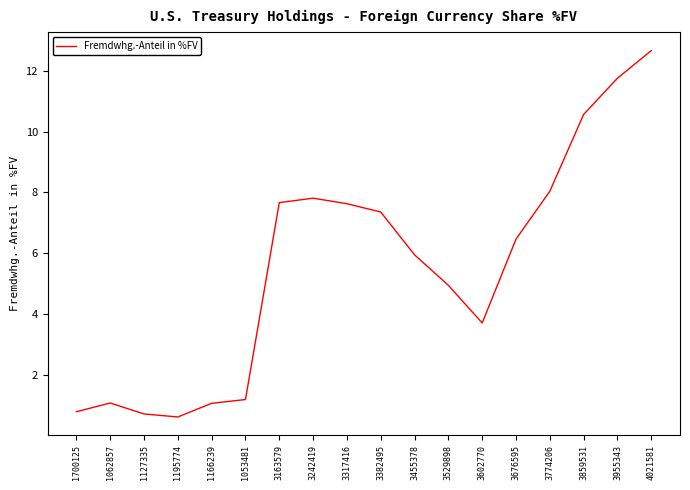

What is the change in value from 3529898 to 3676595?

+1.5